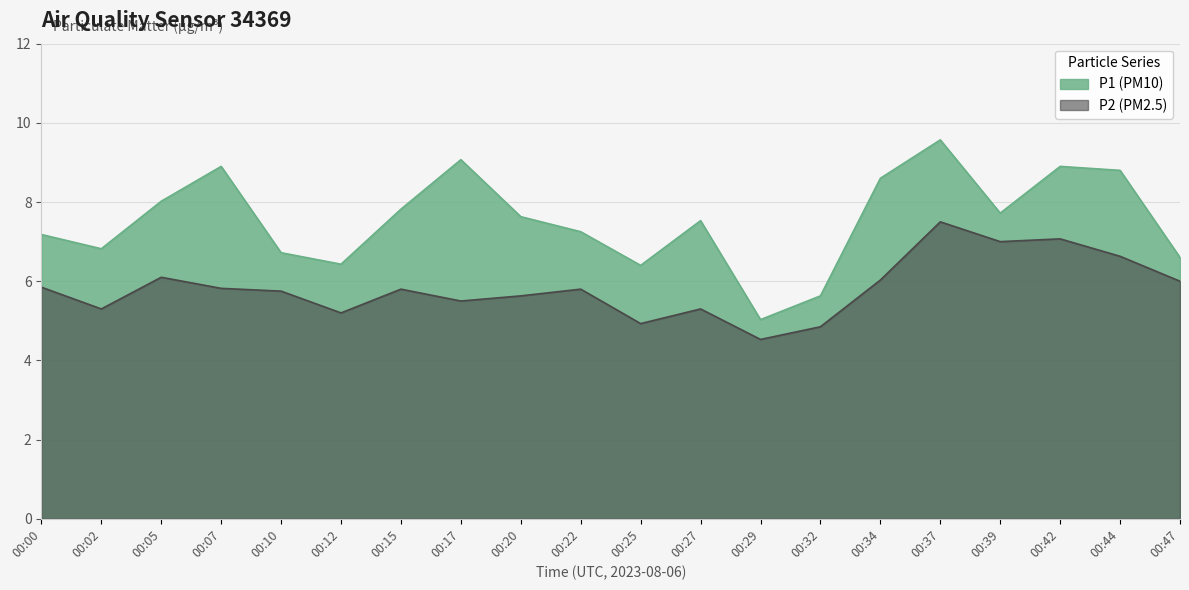

In P1, how many points are lower than both neighbors (excluding endpoints)?

5